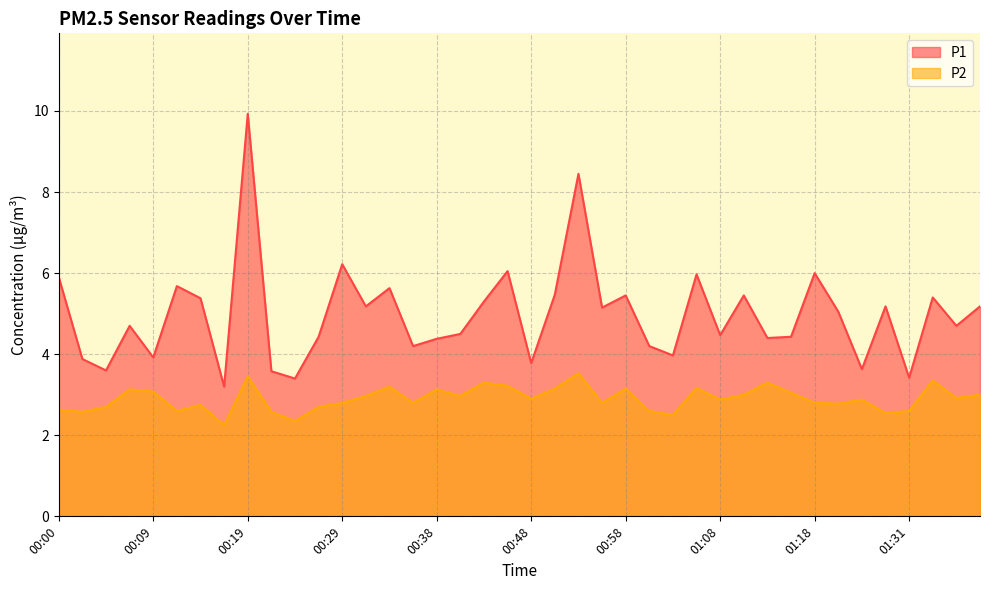

True or false: P1 and P2 cross at least once.

False